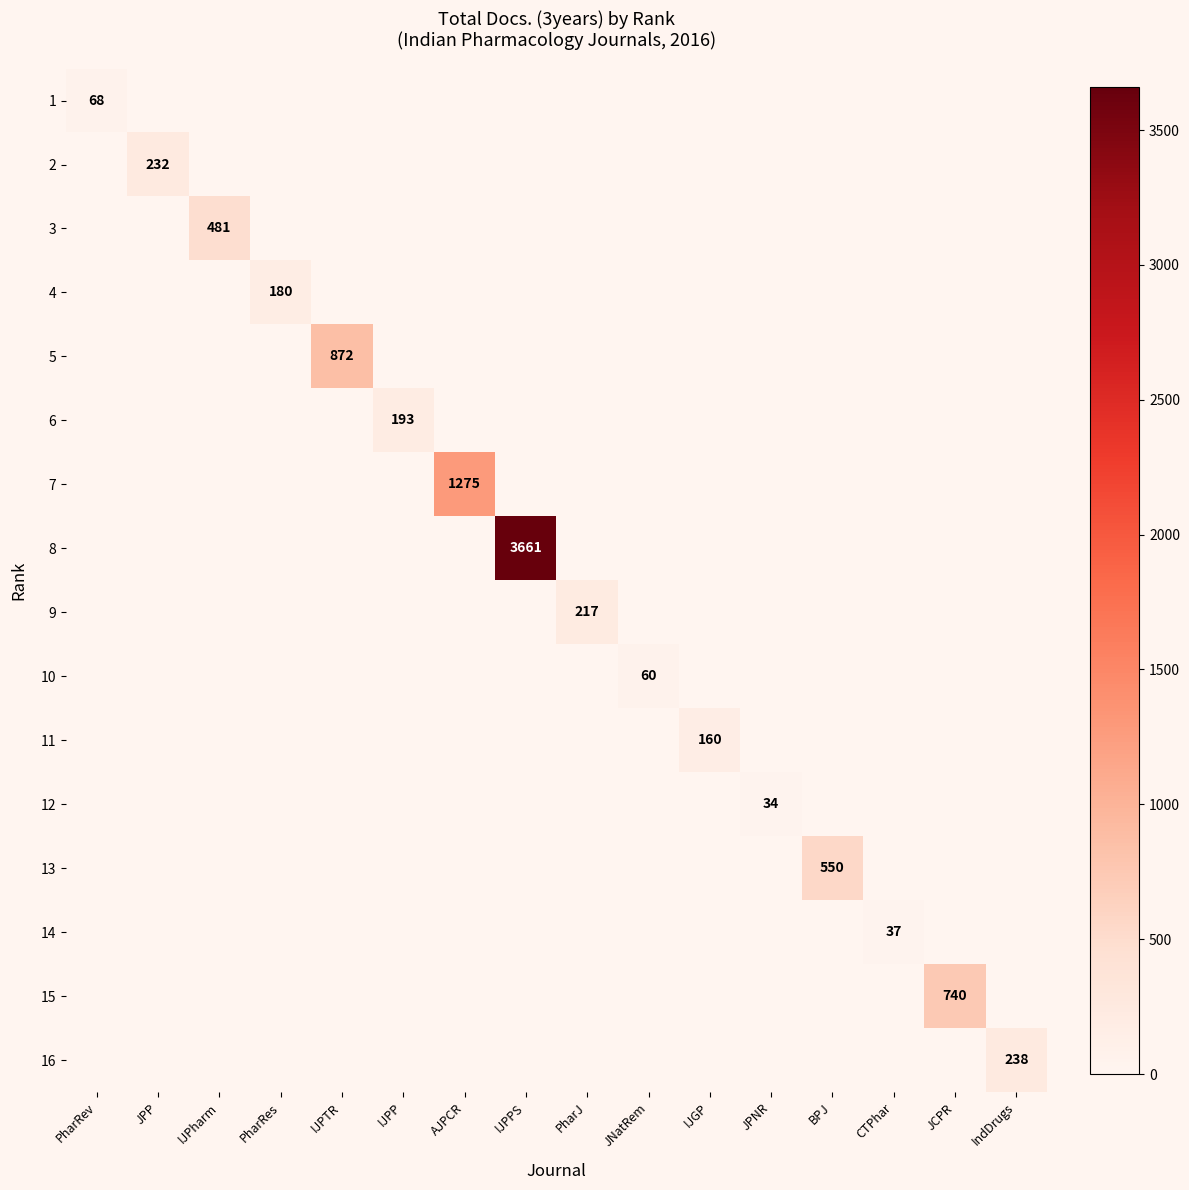

The value of 16 at IJPTR is 0. True or false?

True